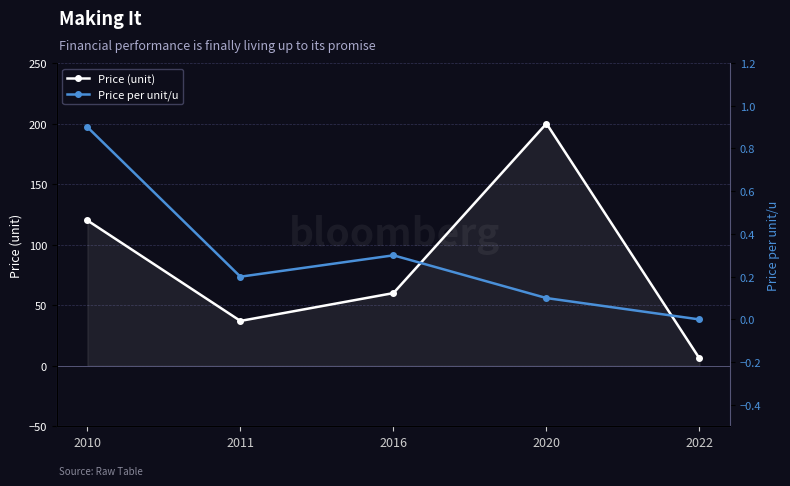

True or false: Price (unit) and Price per unit/u cross at least once.

False